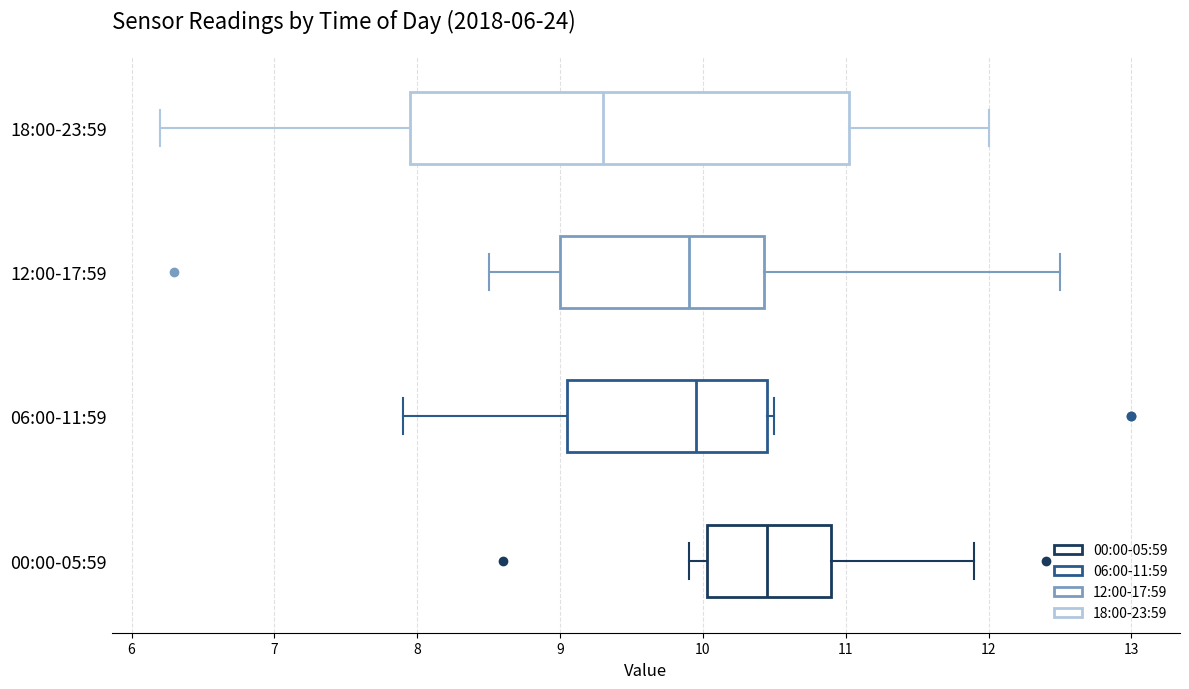

Reading bottom to top, transcribe this box plot: for each box, give where its median line is, the range the box spans, and where its two whiskers end, as read against the x-axis. The values are not printed on the chart, so give them approximately, as read against the axis.

00:00-05:59: median 10.5, box 10.0 to 10.9, whiskers 9.9 to 11.9
06:00-11:59: median 10.0, box 9.1 to 10.5, whiskers 7.9 to 10.5 (just right of the box's right edge)
12:00-17:59: median 9.9, box 9.0 to 10.4, whiskers 8.5 to 12.5
18:00-23:59: median 9.3, box 8.0 to 11.0, whiskers 6.2 to 12.0